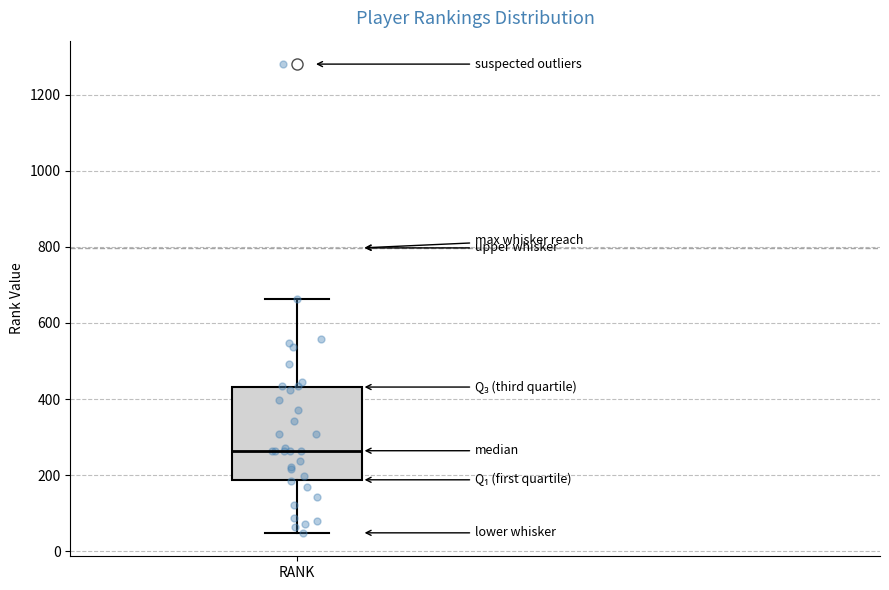

Where is the lower edge of the box for RANK on the y-axis? The values are not printed on the chart, so give them approximately, as read against the axis.

180